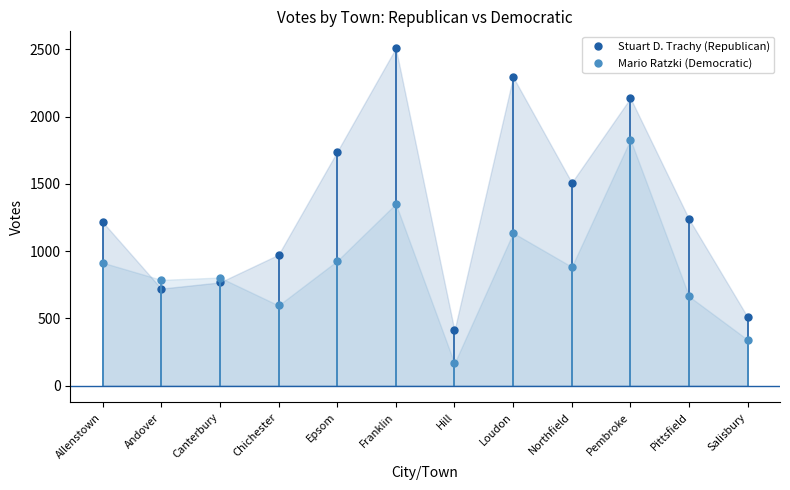

Reading left to right, transcribe all the data shown in this chart.

Stuart D. Trachy (Republican): Allenstown=1217	Andover=721	Canterbury=767	Chichester=973	Epsom=1738	Franklin=2508	Hill=410	Loudon=2294	Northfield=1509	Pembroke=2137	Pittsfield=1237	Salisbury=508
Mario Ratzki (Democratic): Allenstown=914	Andover=786	Canterbury=803	Chichester=596	Epsom=927	Franklin=1351	Hill=165	Loudon=1135	Northfield=883	Pembroke=1829	Pittsfield=663	Salisbury=340